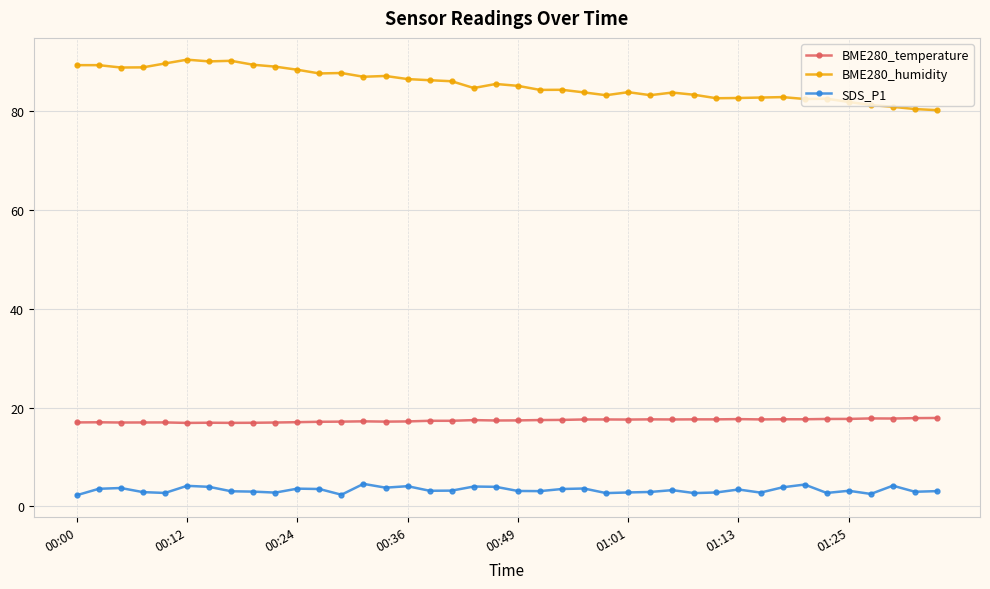

What is the lowest value of the BME280_temperature series?

16.9